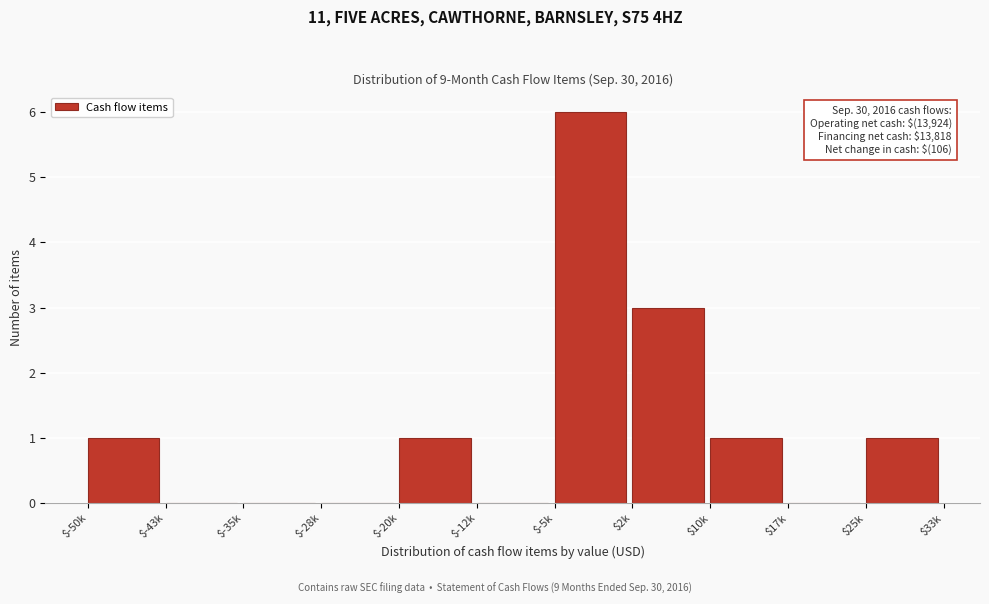

What is the greatest value displayed?

6